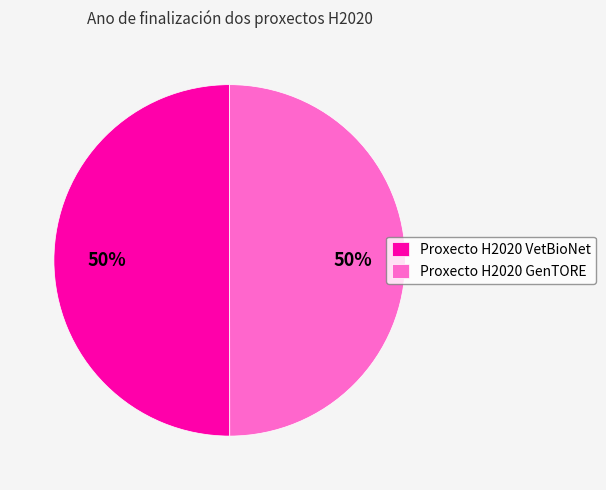

To the nearest percent, what percentage of the pie is Proxecto H2020 VetBioNet?

50%